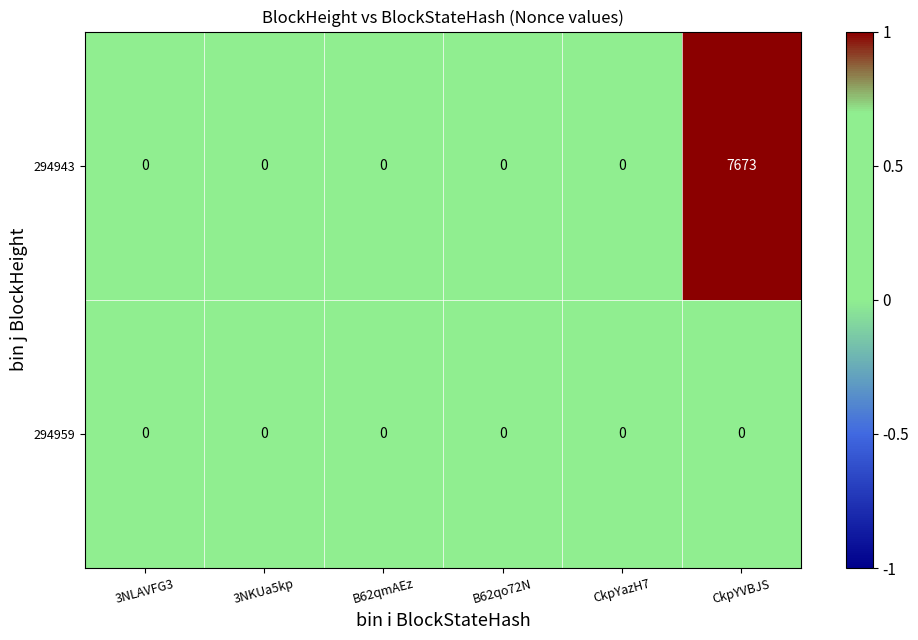

At which category is the sum across all series the highest?

CkpYVBJS